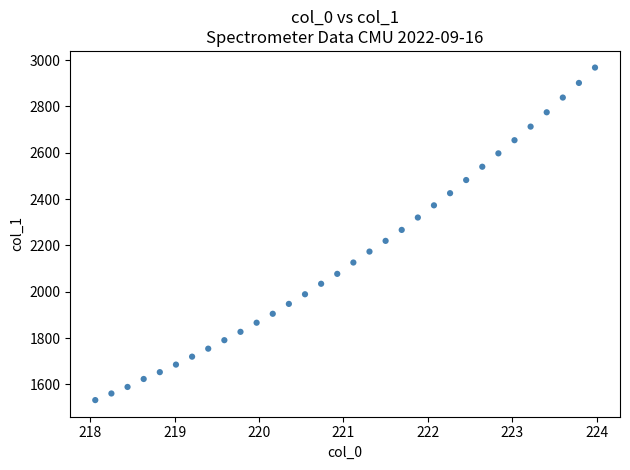

What is the range of Y values (max minus min)?

1435.7